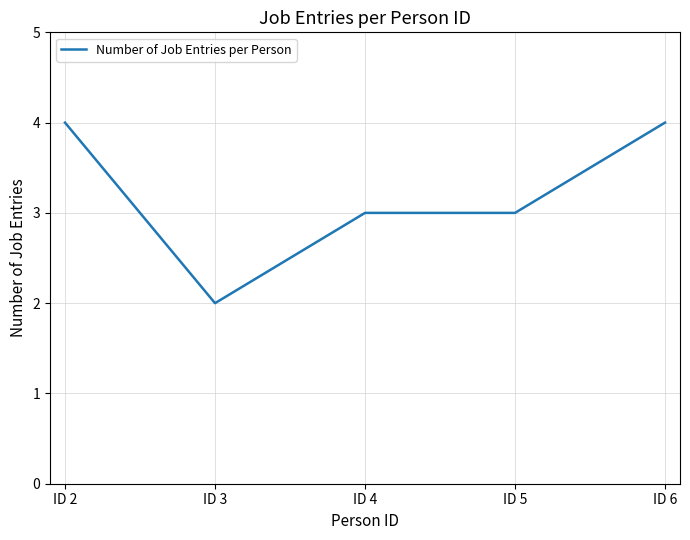

What is the smallest value displayed?

2